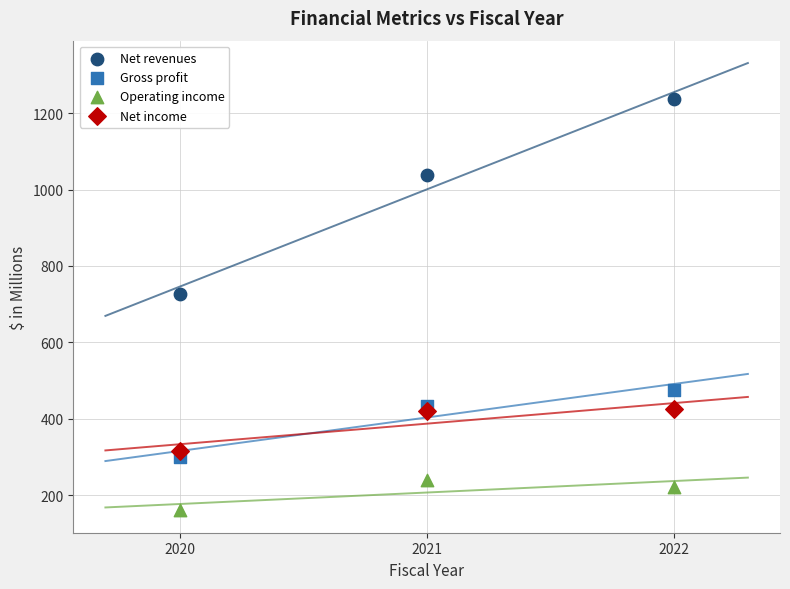

Which series has the widest spread of Y values?

Net revenues